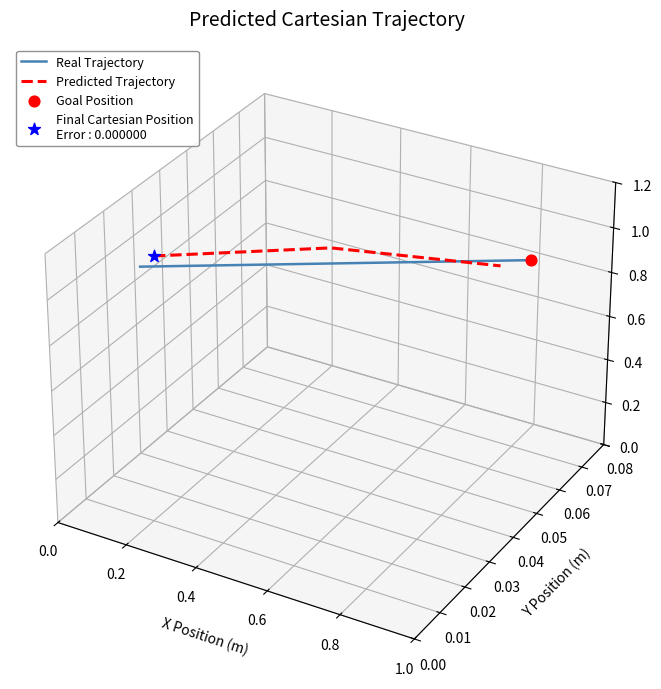

Which series contains the lowest Y value?

Real Trajectory